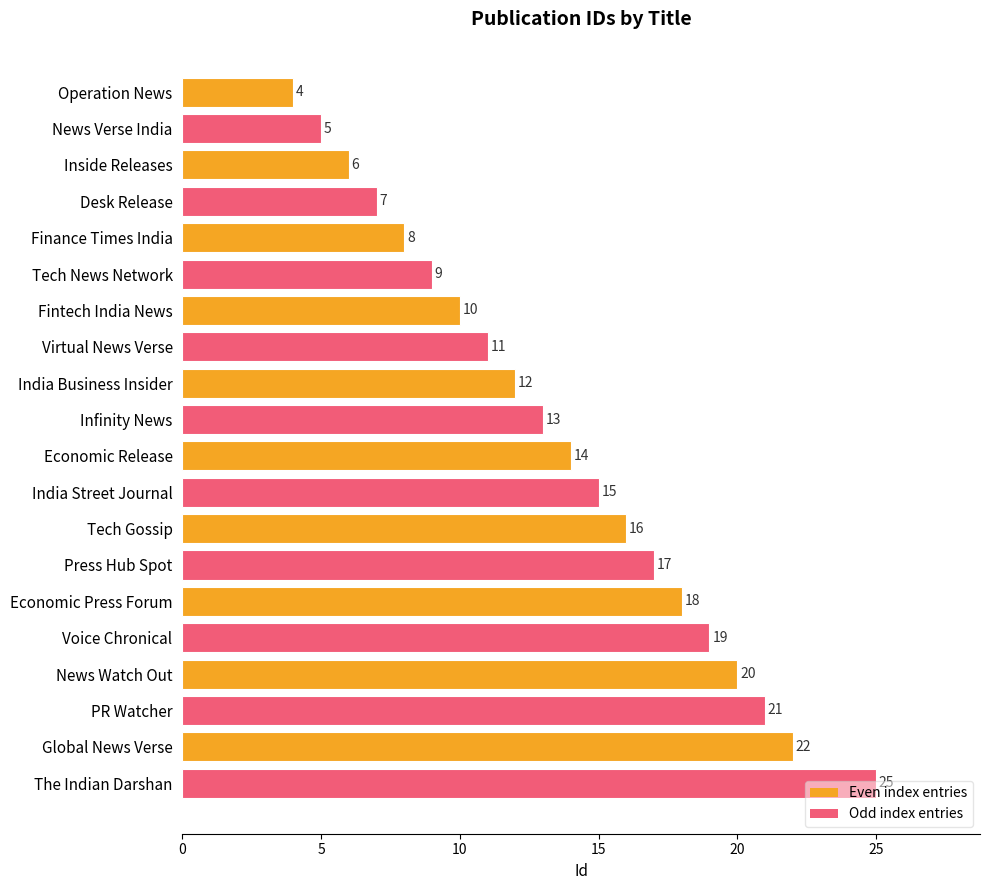

Rank the categories by value from lowest to highest.

Operation News, News Verse India, Inside Releases, Desk Release, Finance Times India, Tech News Network, Fintech India News, Virtual News Verse, India Business Insider, Infinity News, Economic Release, India Street Journal, Tech Gossip, Press Hub Spot, Economic Press Forum, Voice Chronical, News Watch Out, PR Watcher, Global News Verse, The Indian Darshan